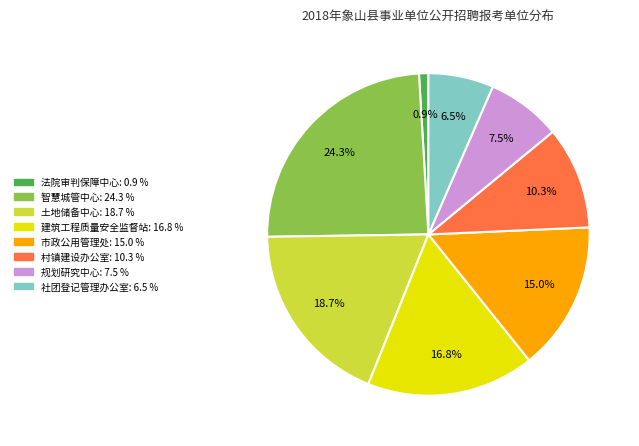

Is there a majority slice in this chart?

No